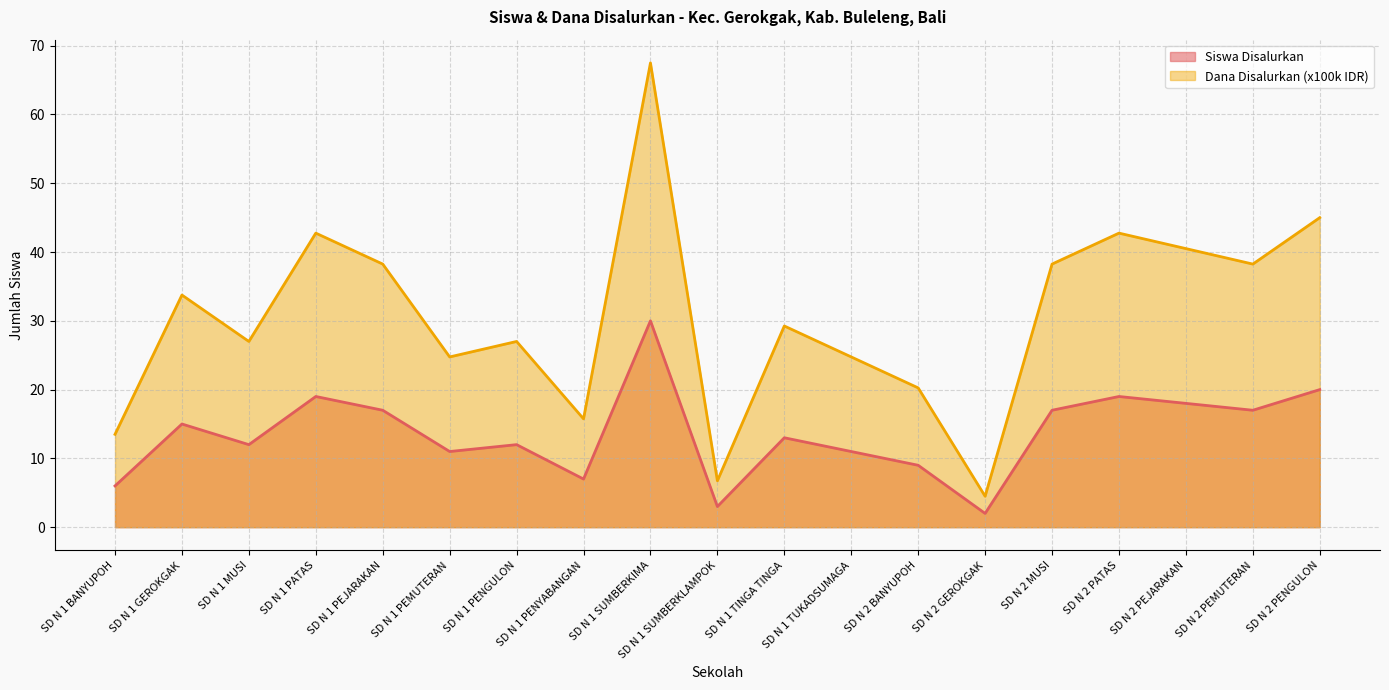

List the labels in order of Siswa Disalurkan value, largest first.

SD N 1 SUMBERKIMA, SD N 2 PENGULON, SD N 1 PATAS, SD N 2 PATAS, SD N 2 PEJARAKAN, SD N 1 PEJARAKAN, SD N 2 MUSI, SD N 2 PEMUTERAN, SD N 1 GEROKGAK, SD N 1 TINGA TINGA, SD N 1 MUSI, SD N 1 PENGULON, SD N 1 PEMUTERAN, SD N 1 TUKADSUMAGA, SD N 2 BANYUPOH, SD N 1 PENYABANGAN, SD N 1 BANYUPOH, SD N 1 SUMBERKLAMPOK, SD N 2 GEROKGAK